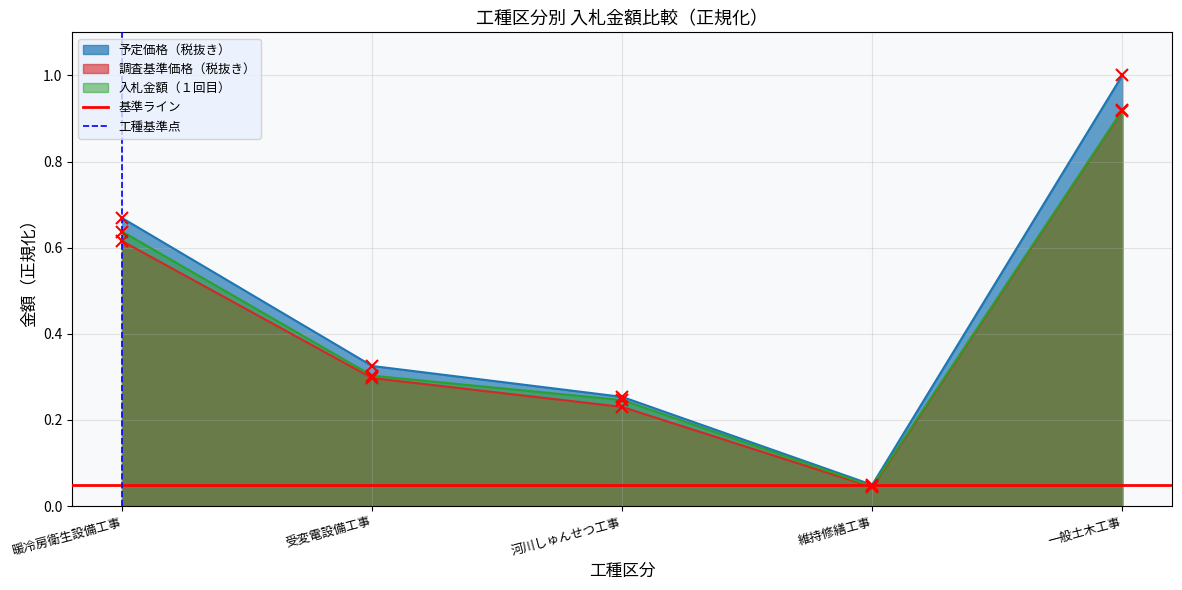

List the labels in order of 入札金額（１回目） value, smallest first.

維持修繕工事, 河川しゅんせつ工事, 受変電設備工事, 暖冷房衛生設備工事, 一般土木工事